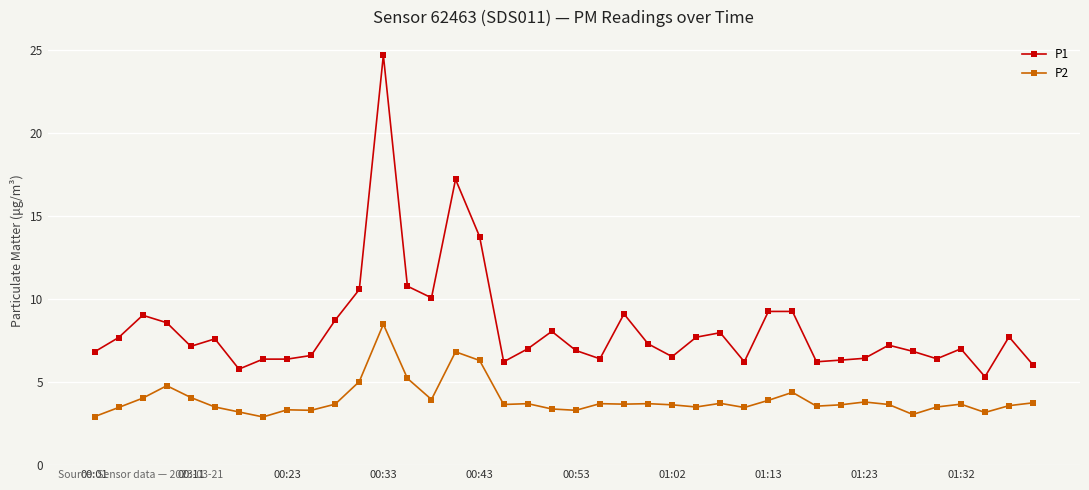

List the series in order of their peak value, highest first.

P1, P2